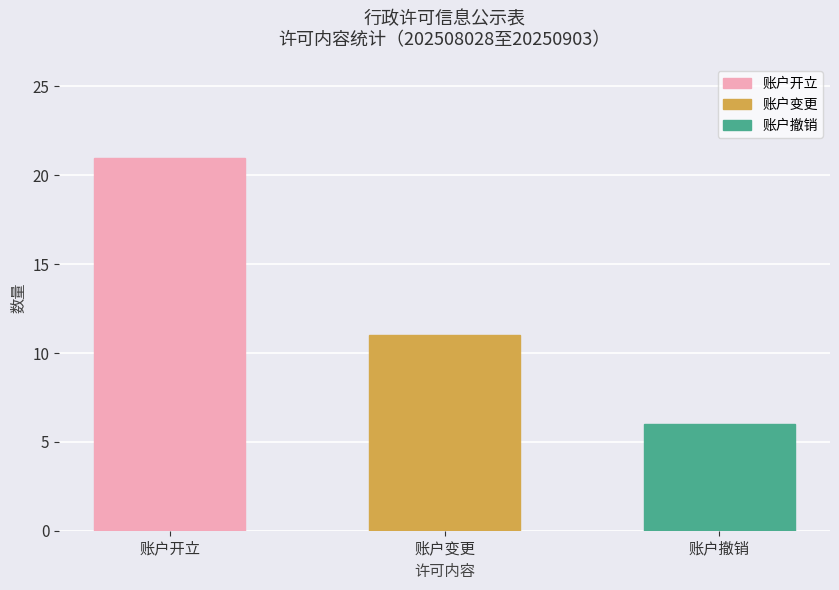

What position from the right is 账户开立?

3